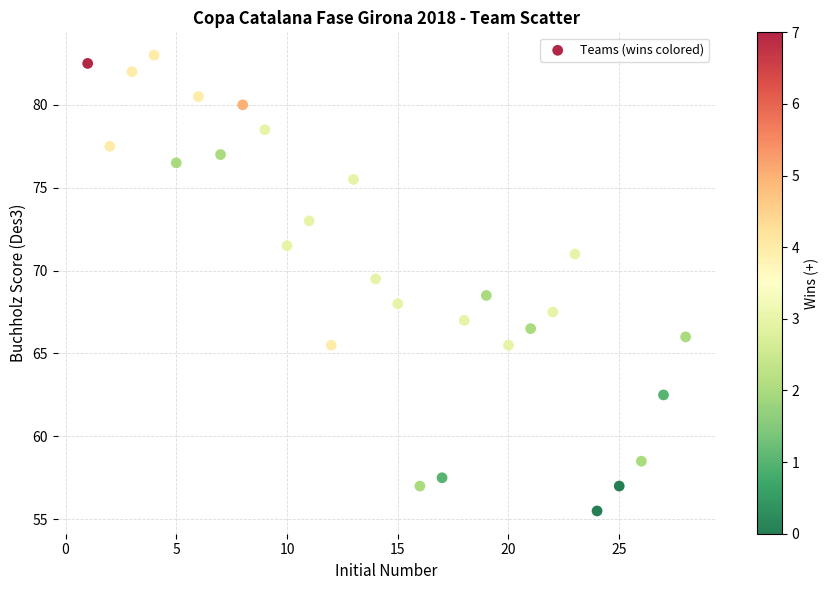

What is the range of Y values (max minus min)?

27.5